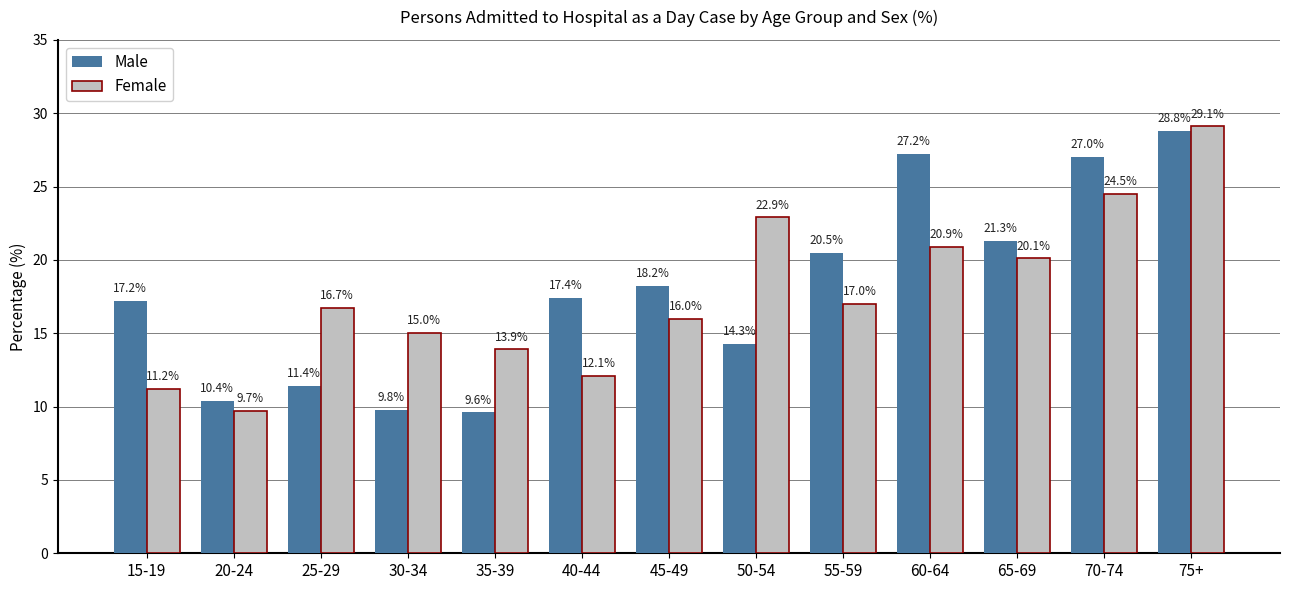

The Male series shows 21.3 at 65-69. True or false?

True